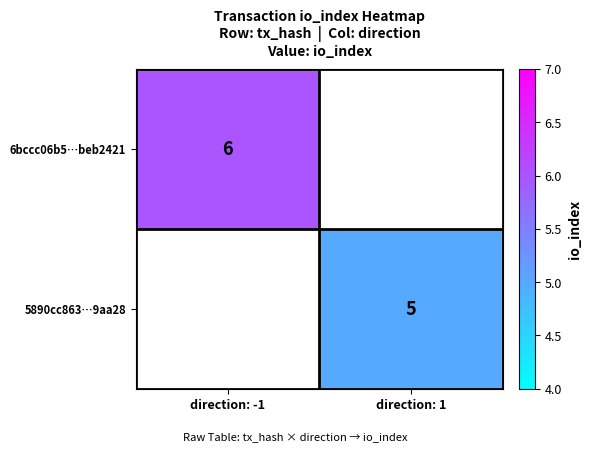

At how many categories does at least one series exceed 5?

1